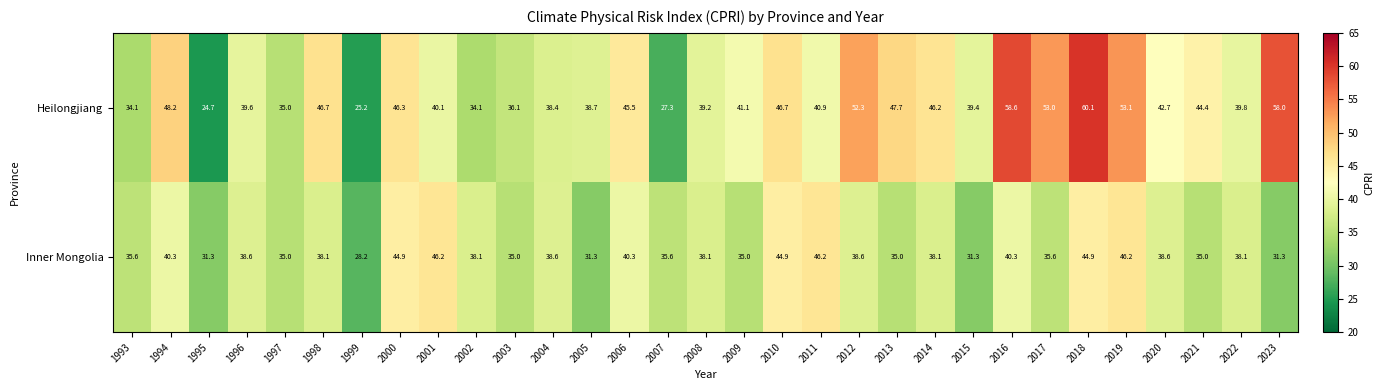

What is the minimum value for Inner Mongolia?

28.2